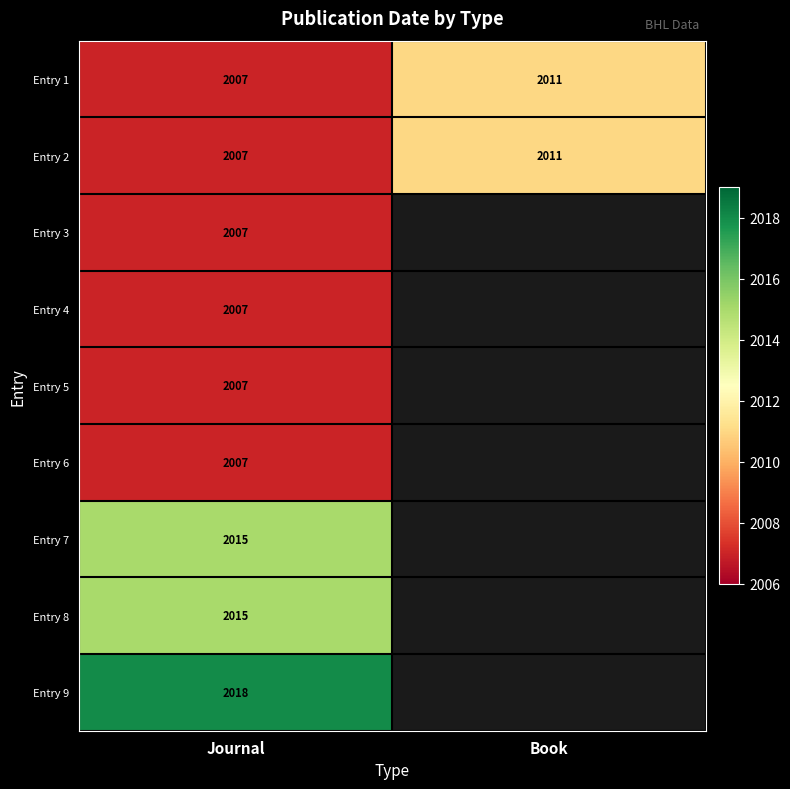

The Entry 2 series shows 721 at Journal. True or false?

False